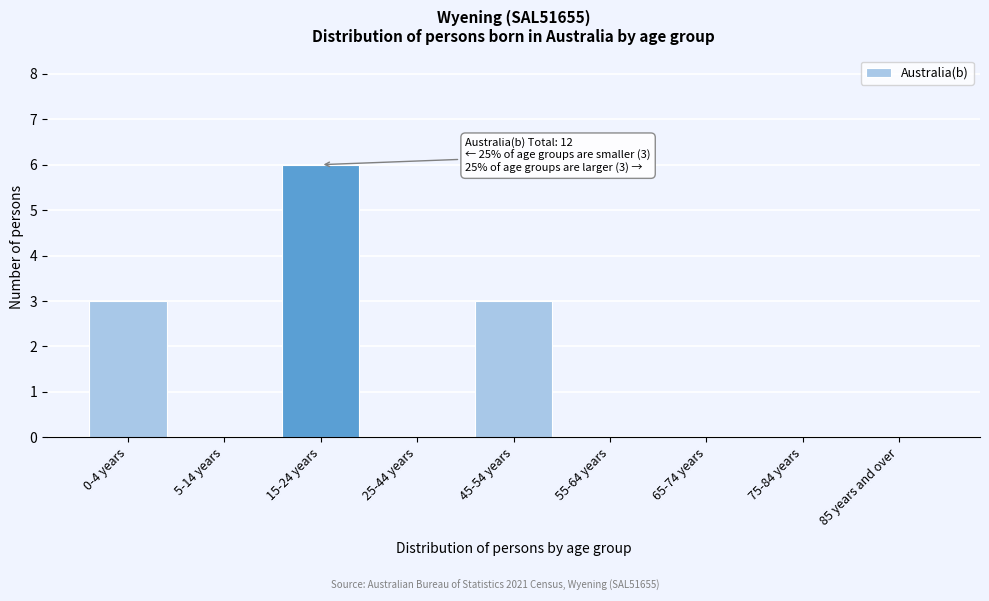

Reading left to right, extract all data points from this chart.

0-4 years=3	5-14 years=0	15-24 years=6	25-44 years=0	45-54 years=3	55-64 years=0	65-74 years=0	75-84 years=0	85 years and over=0